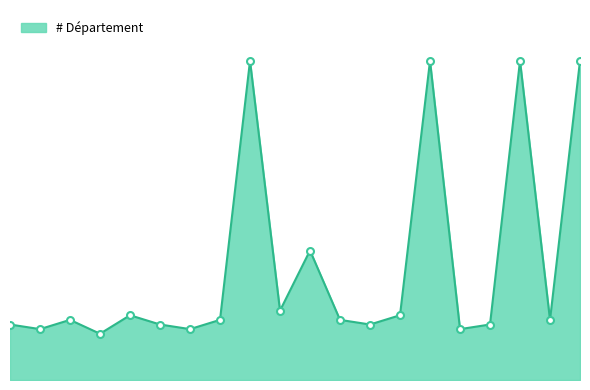

At which category does the data reach its first local peak?

2019-11-03